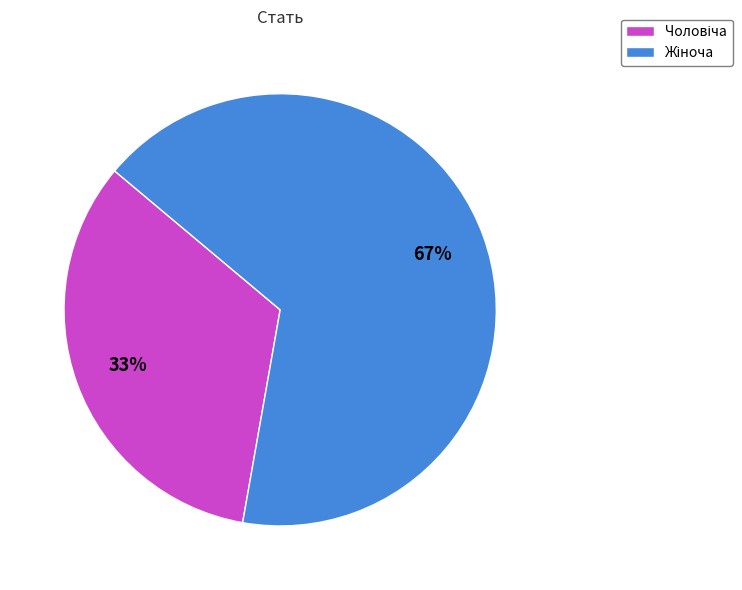

To the nearest percent, what is the average slice percentage?

50%